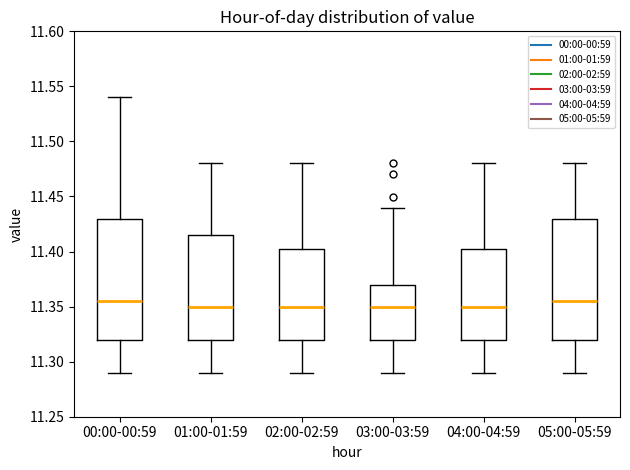

Reading left to right, transcribe this box plot: for each box, give where its median line is, the range the box spans, and where its two whiskers end, as read against the y-axis. The values are not printed on the chart, so give them approximately, as read against the axis.

00:00-00:59: median 11.355, box 11.320 to 11.430, whiskers 11.290 to 11.540
01:00-01:59: median 11.350, box 11.320 to 11.415, whiskers 11.290 to 11.480
02:00-02:59: median 11.350, box 11.320 to 11.405, whiskers 11.290 to 11.480
03:00-03:59: median 11.350, box 11.320 to 11.370, whiskers 11.290 to 11.440
04:00-04:59: median 11.350, box 11.320 to 11.405, whiskers 11.290 to 11.480
05:00-05:59: median 11.355, box 11.320 to 11.430, whiskers 11.290 to 11.480